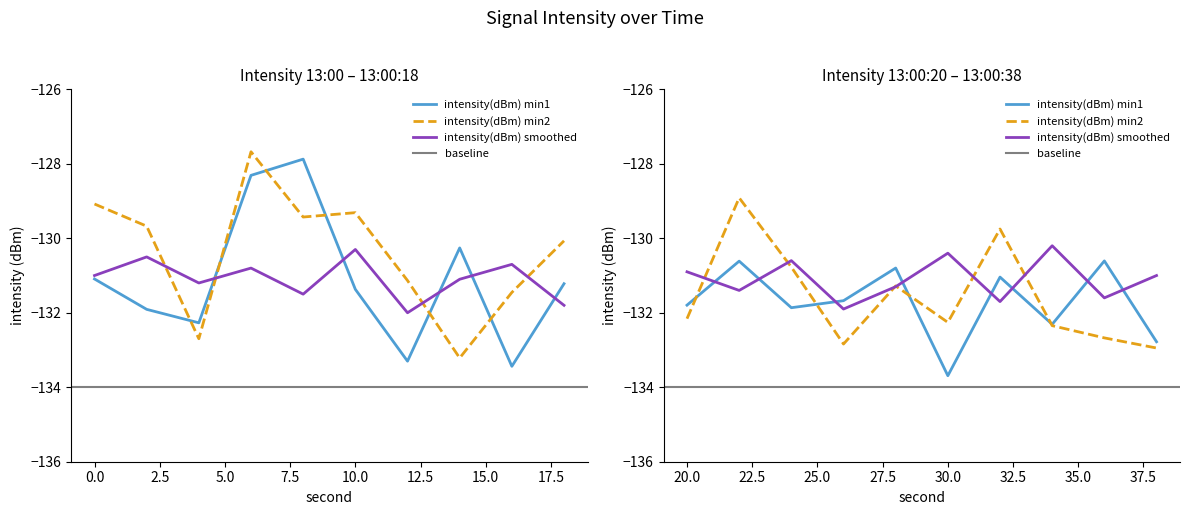

True or false: intensity(dBm) min1 and intensity(dBm) smoothed cross at least once.

True